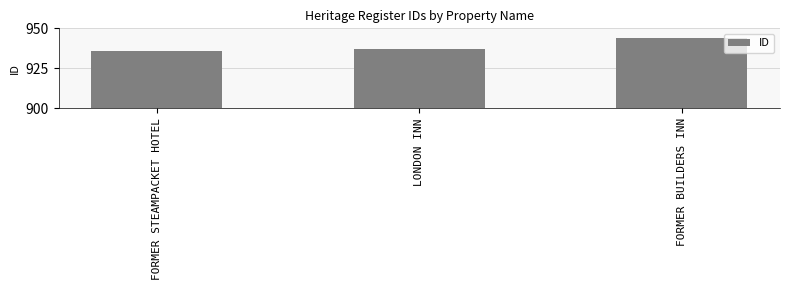

Reading left to right, what are all the values shown in this chart?

FORMER STEAMPACKET HOTEL=936	LONDON INN=937	FORMER BUILDERS INN=944